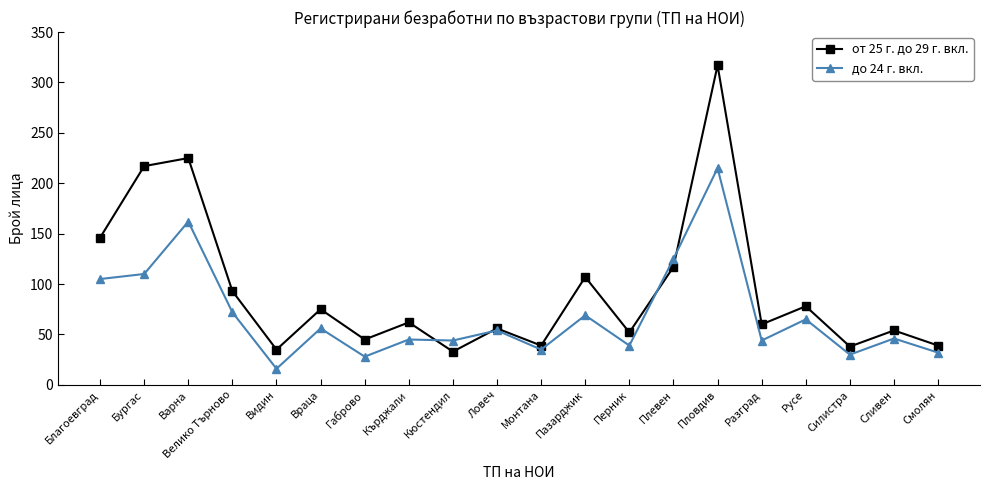

What are all the series names shown in the legend?

от 25 г. до 29 г. вкл., до 24 г. вкл.